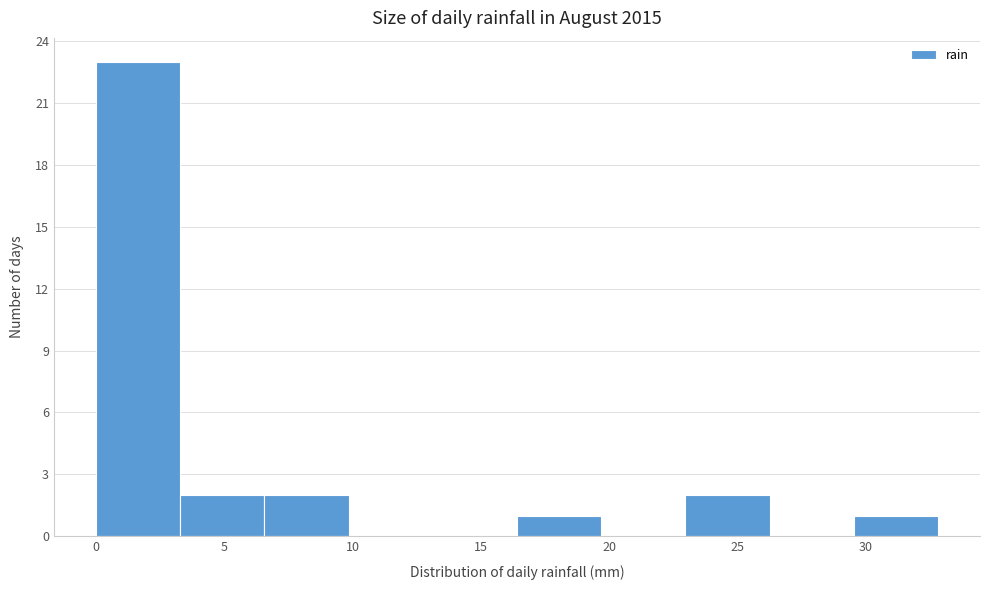

Reading left to right, list every bar in this chart as the range it spans on the x-axis followed by its height. Neither the bar edges nor the heights are printed on the chart, so give them approximately, as read against the axes.

0.0 to 3.5: 23
3.5 to 6.5: 2
6.5 to 10.0: 2
10.0 to 13.0: 0
13.0 to 16.5: 0
16.5 to 19.5: 1
19.5 to 23.0: 0
23.0 to 26.0: 2
26.0 to 29.5: 0
29.5 to 33.0: 1